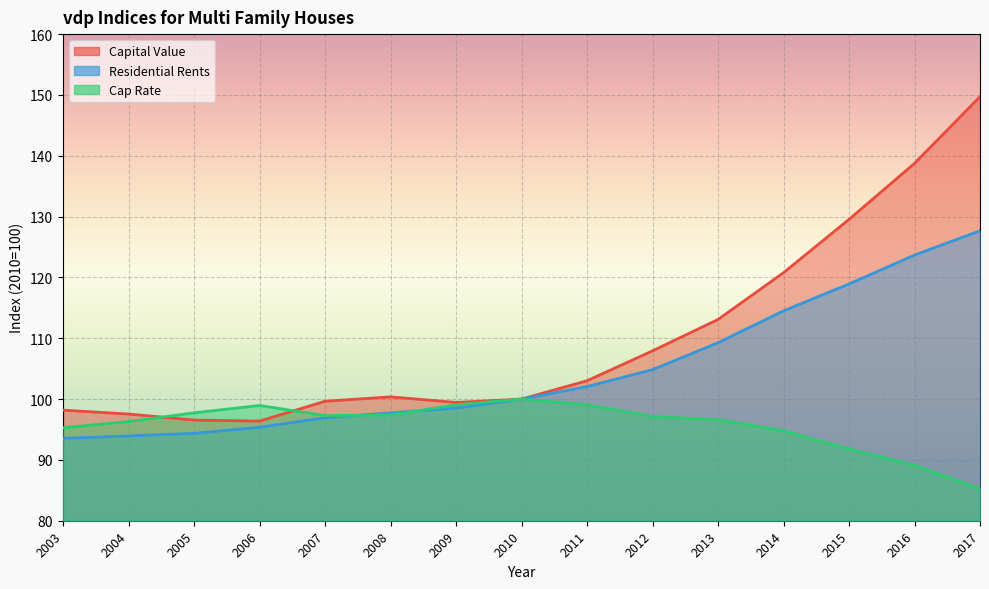

How many data points in Residential Rents are less than 100?

7